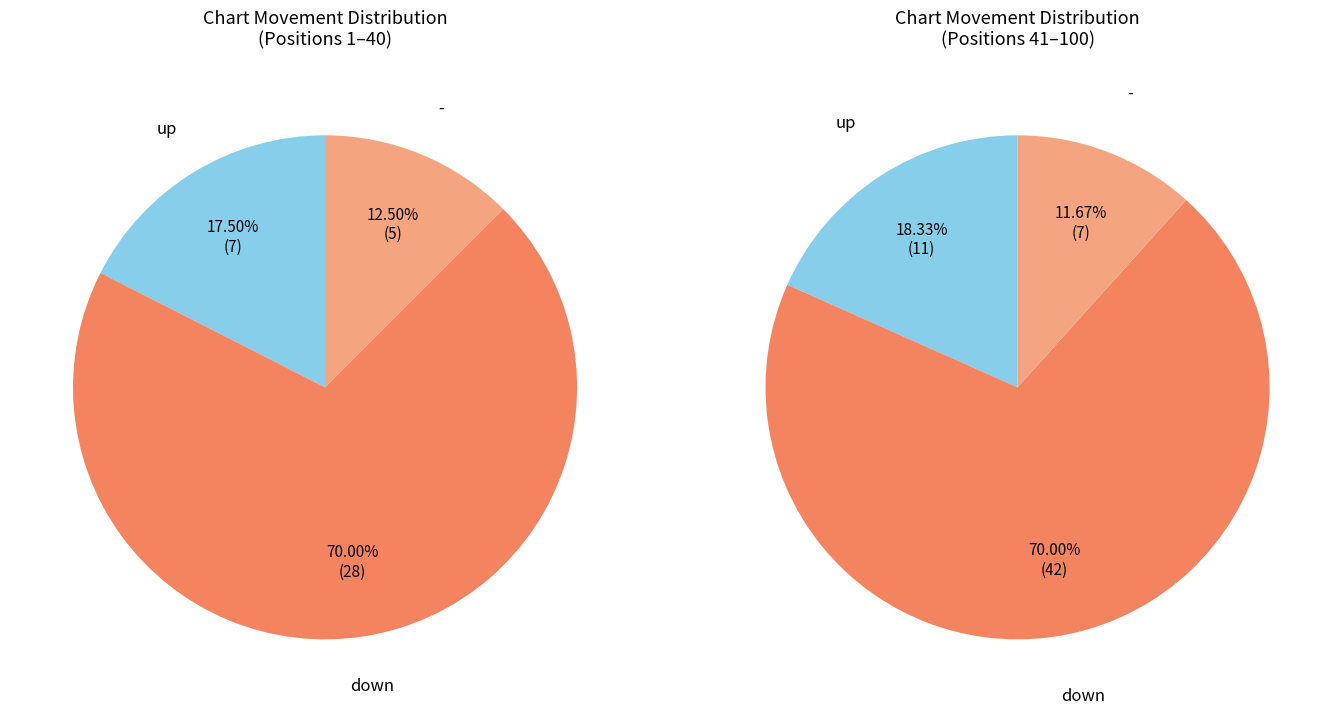

Which has a higher value, up or -?

up